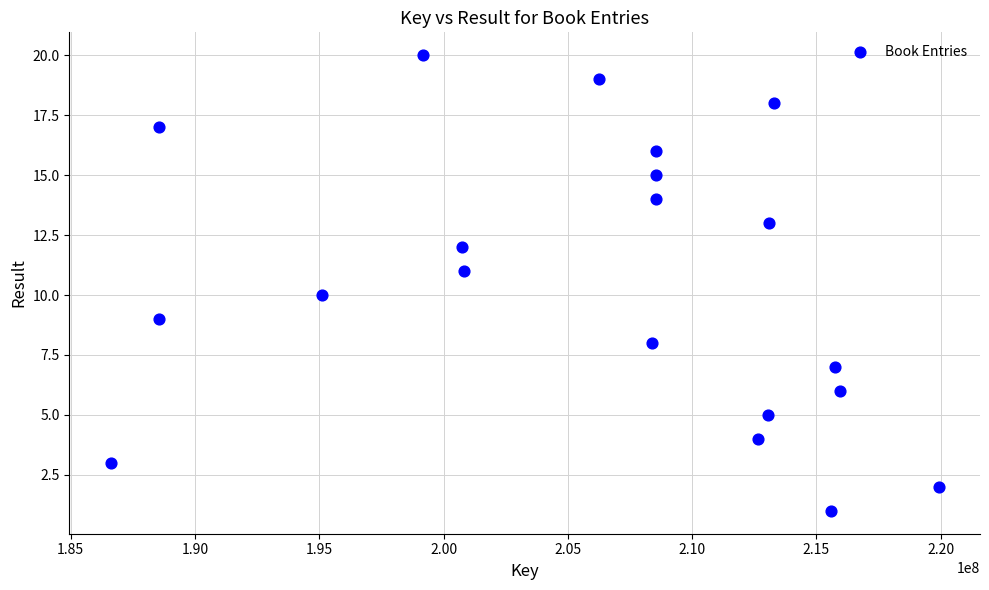

What is the range of X values (max minus min)?

33313080